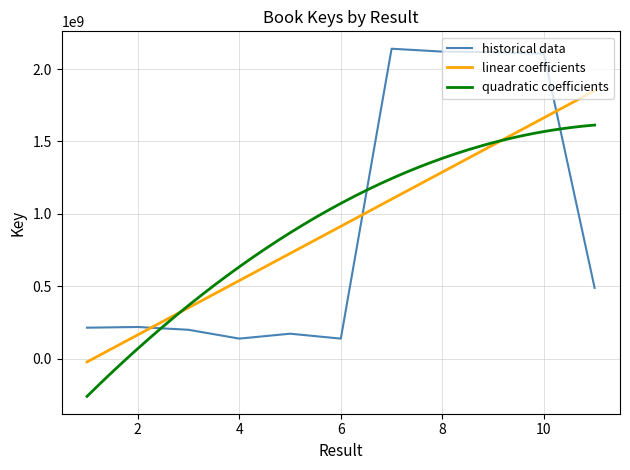

How many values are below 218097416?

5